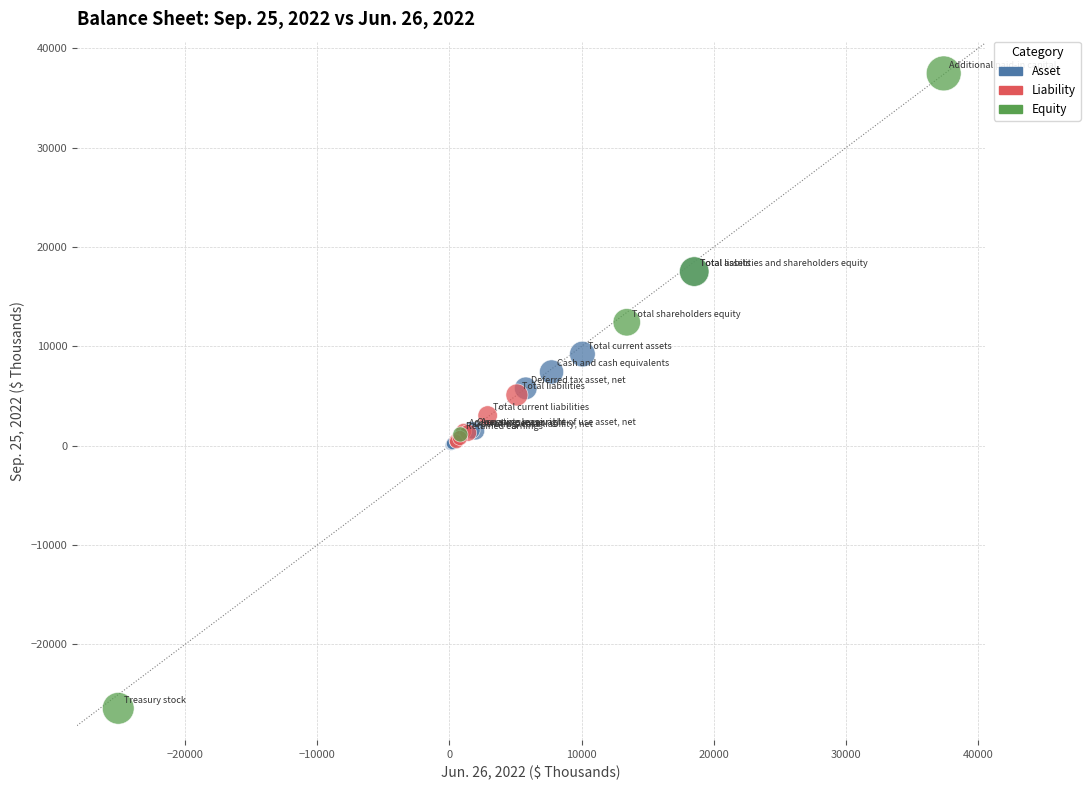

Which series reaches the maximum Y coordinate?

Equity